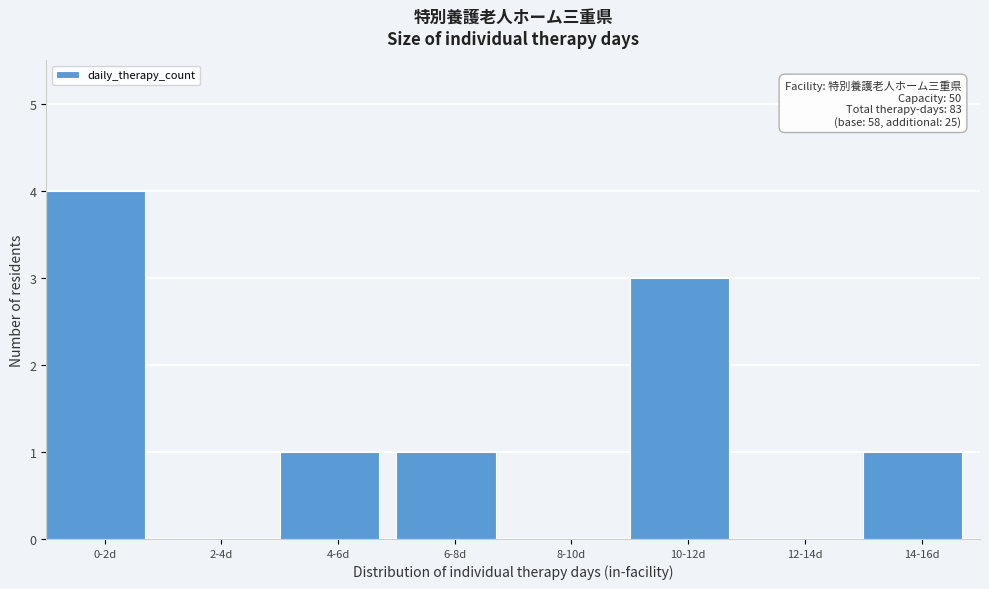

Reading left to right, transcribe all the data shown in this chart.

0-2d=4	2-4d=0	4-6d=1	6-8d=1	8-10d=0	10-12d=3	12-14d=0	14-16d=1